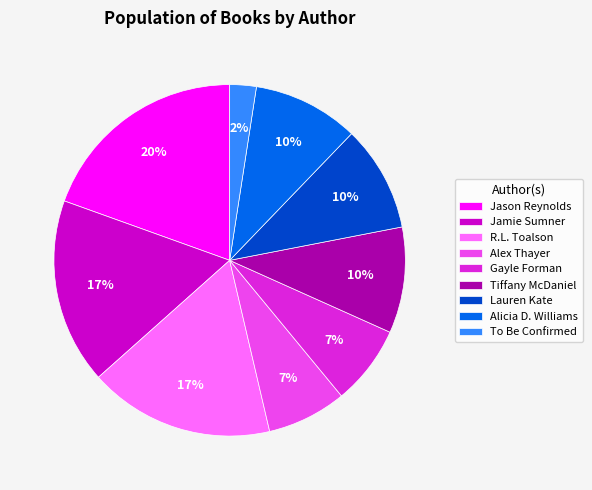

Do Alex Thayer and Lauren Kate together represent more than half of the pie?

No